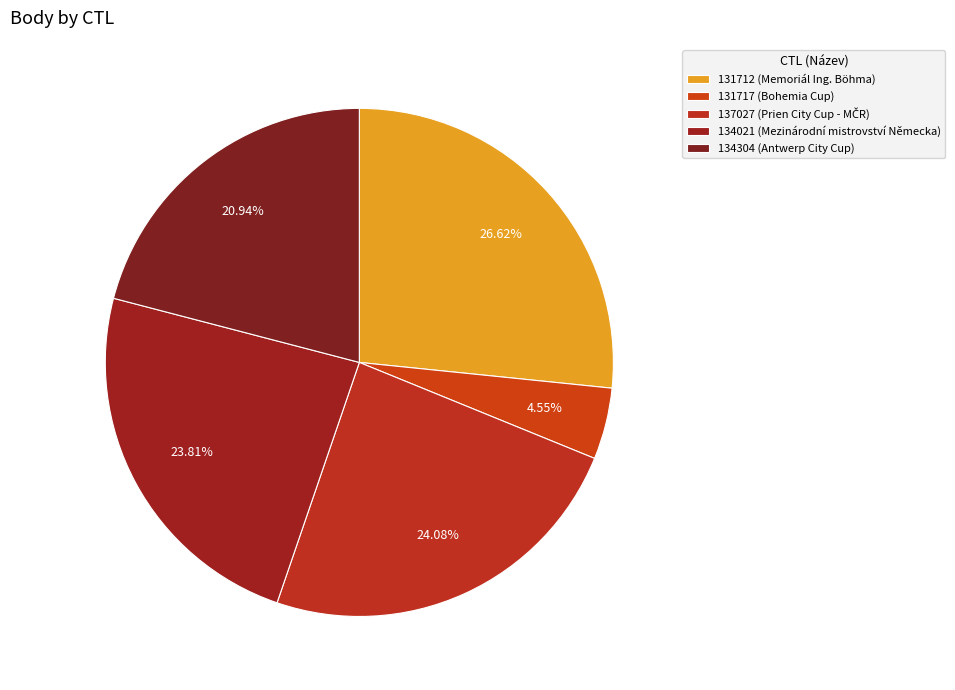

How many segments does this pie chart have?

5